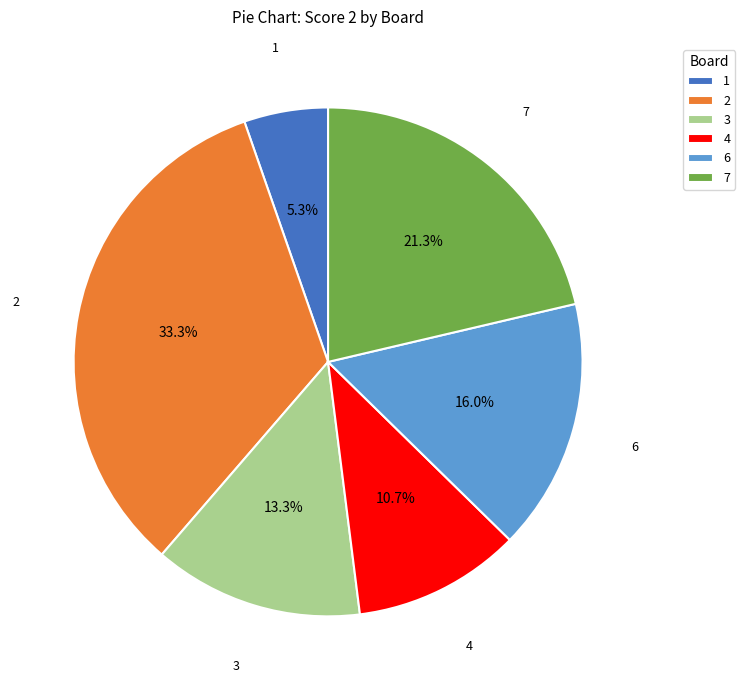

What percentage is the 3 slice, to the nearest percent?

13%